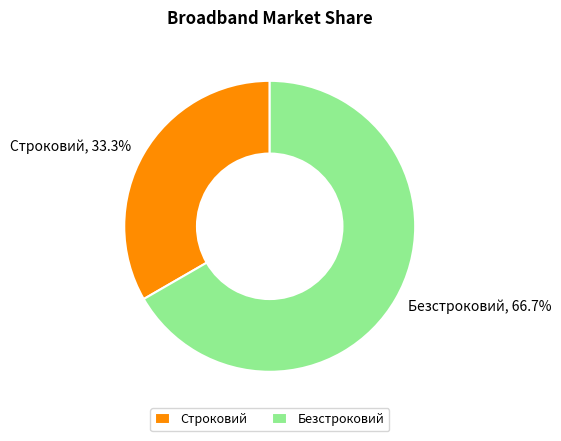

Which category accounts for the majority?

Безстроковий